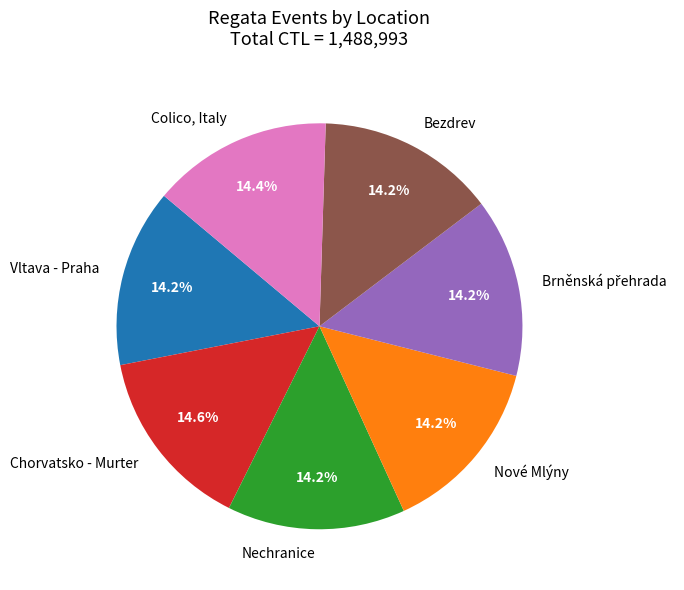

How many slices are in this pie chart?

7